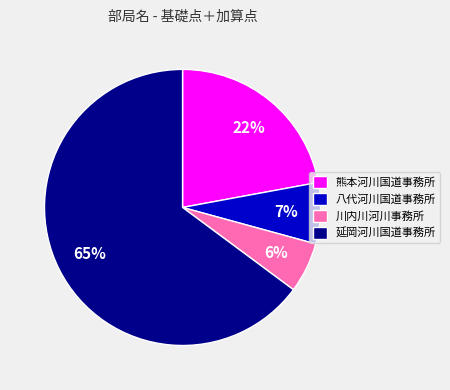

Is the sum of 熊本河川国道事務所 and 川内川河川事務所 greater than half?

No